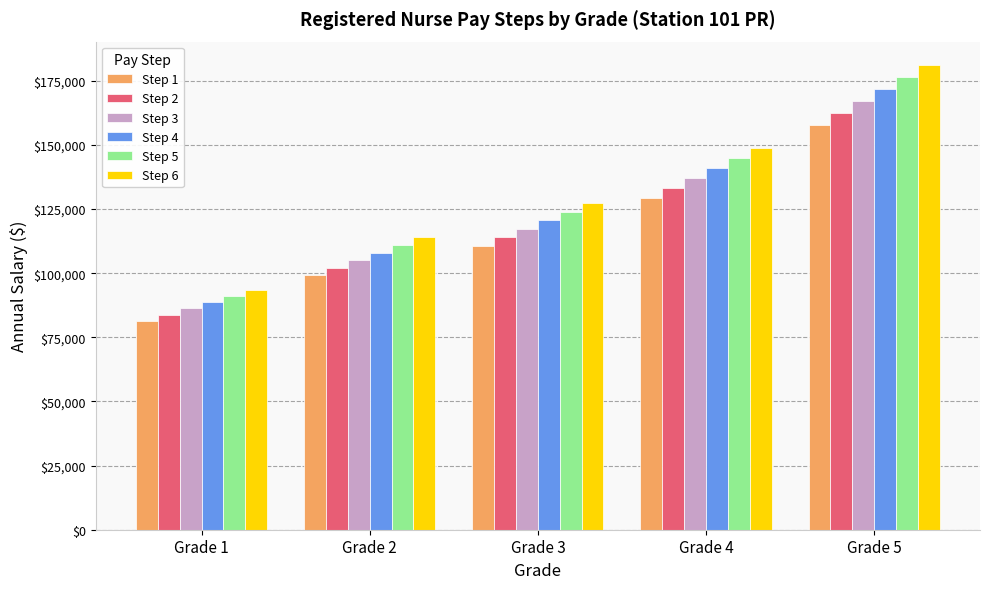

How many distinct data groups are displayed?

6